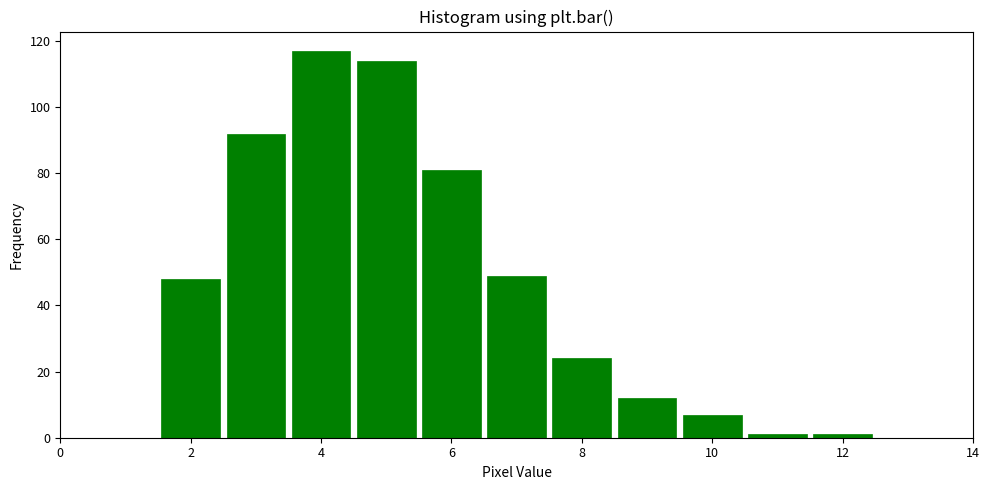

Over which range of the x-axis is the bar tallest?

3.5 to 4.5